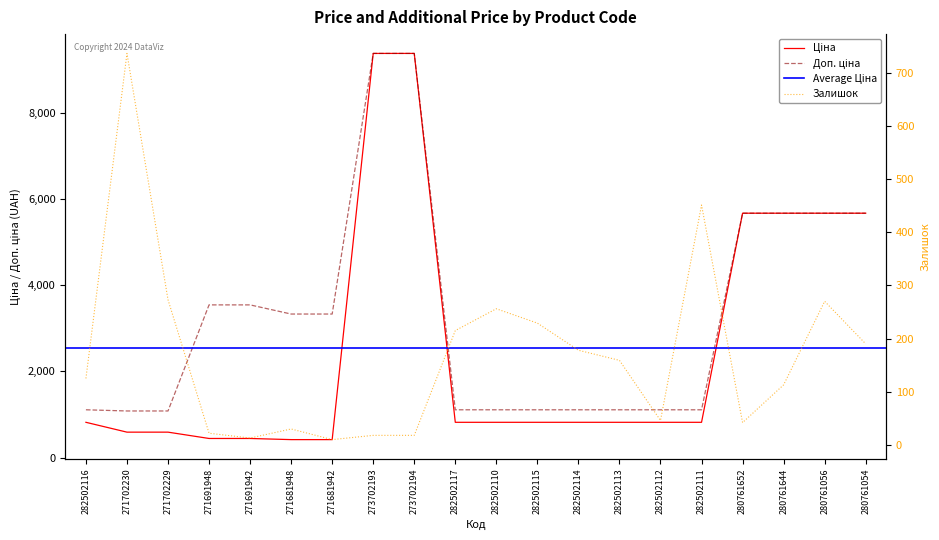

Reading left to right, extract all data points from this chart.

Ціна: 282502116=818.5	271702230=589.9	271702229=589.9	271691948=443.1	271691942=443.1	271681948=416.6	271681942=416.6	273702193=9384.0	273702194=9384.0	282502117=818.5	282502110=818.5	282502115=818.5	282502114=818.5	282502113=818.5	282502112=818.5	282502111=818.5	280761652=5673.8	280761644=5673.8	280761056=5673.8	280761054=5673.8
Доп. ціна: 282502116=1109.2	271702230=1081.7	271702229=1081.7	271691948=3545.0	271691942=3545.0	271681948=3332.5	271681942=3332.5	273702193=9384.0	273702194=9384.0	282502117=1109.2	282502110=1109.2	282502115=1109.2	282502114=1109.2	282502113=1109.2	282502112=1109.2	282502111=1109.2	280761652=5673.8	280761644=5673.8	280761056=5673.8	280761054=5673.8
Залишок: 282502116=125.0	271702230=736.0	271702229=273.0	271691948=22.0	271691942=13.0	271681948=30.0	271681942=10.0	273702193=18.0	273702194=18.0	282502117=215.0	282502110=256.0	282502115=229.0	282502114=178.0	282502113=159.0	282502112=46.0	282502111=451.0	280761652=42.0	280761644=113.0	280761056=270.0	280761054=190.0